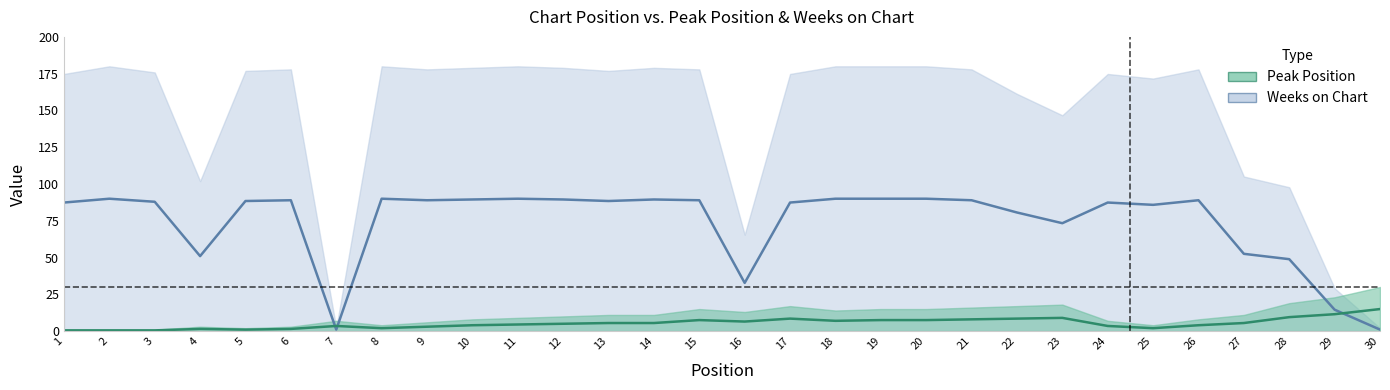

Is it true that Peak Position equals 5.3 at 29?

False